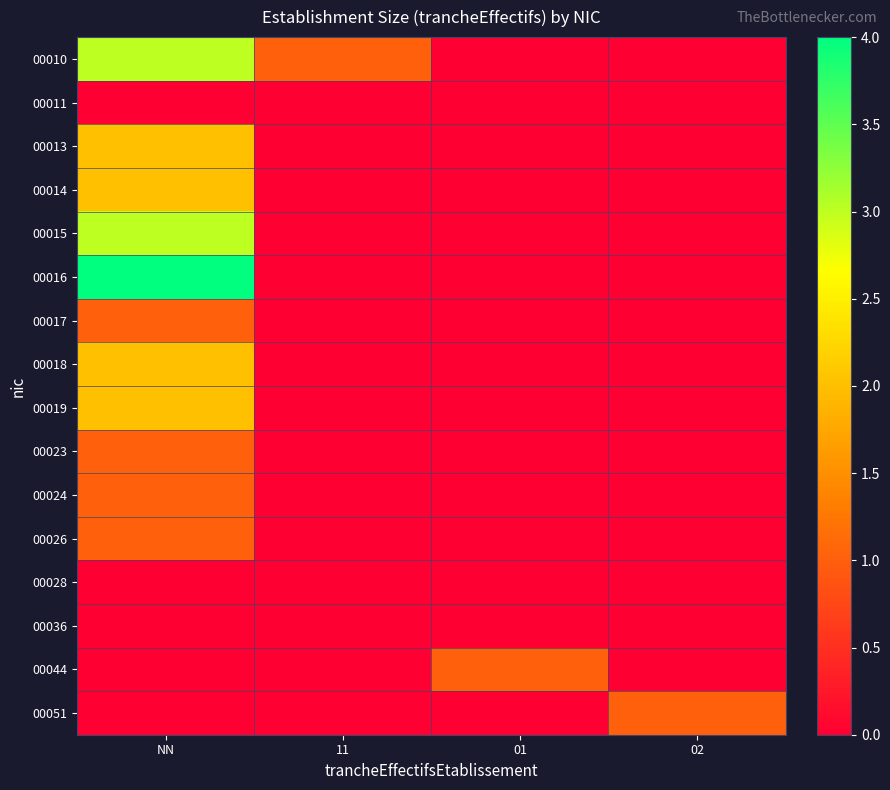

Which series has the widest spread of values?

00016